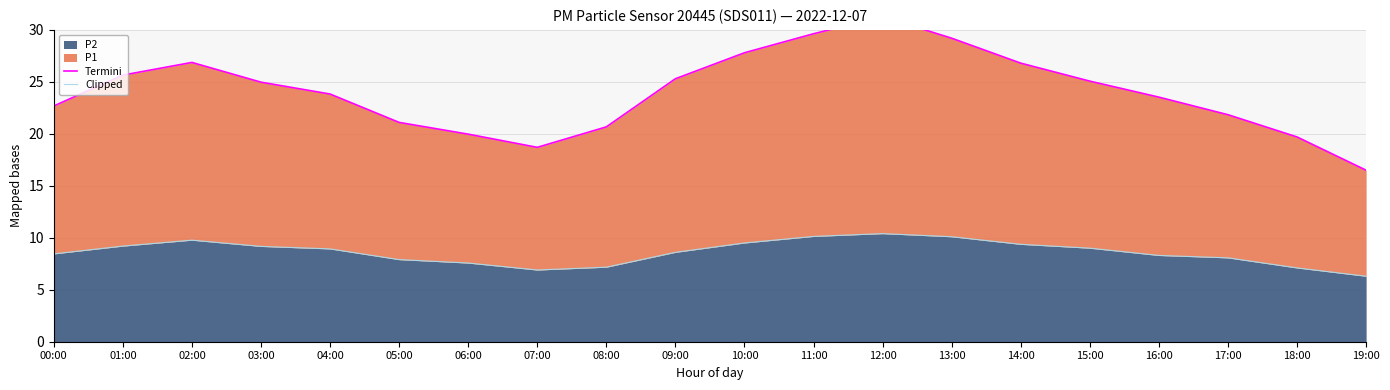

The value of P2 at 16:00 is 8.3. True or false?

True